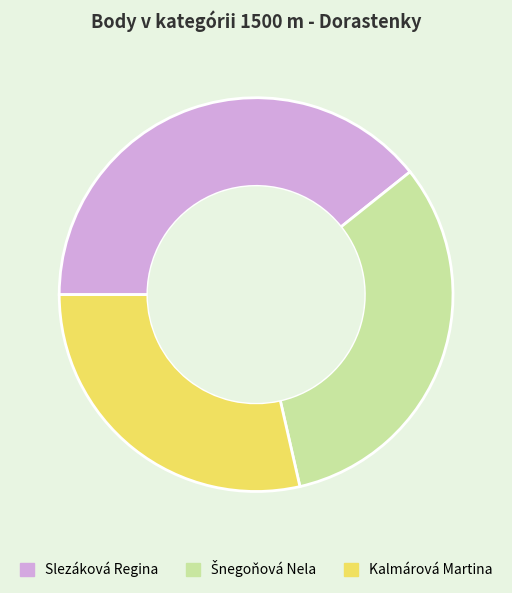

Which slice is the smallest?

Kalmárová Martina